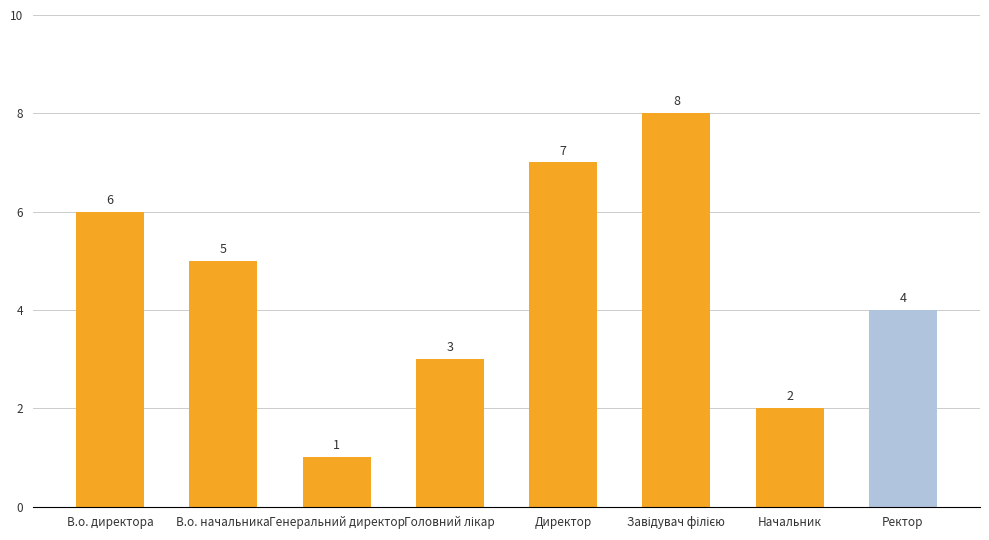

At which category does the chart reach its minimum across all series?

Генеральний директор